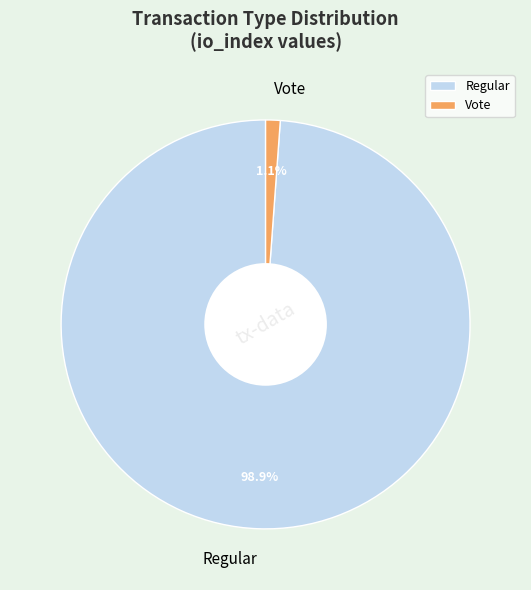

To the nearest percent, what portion does Vote represent?

1%